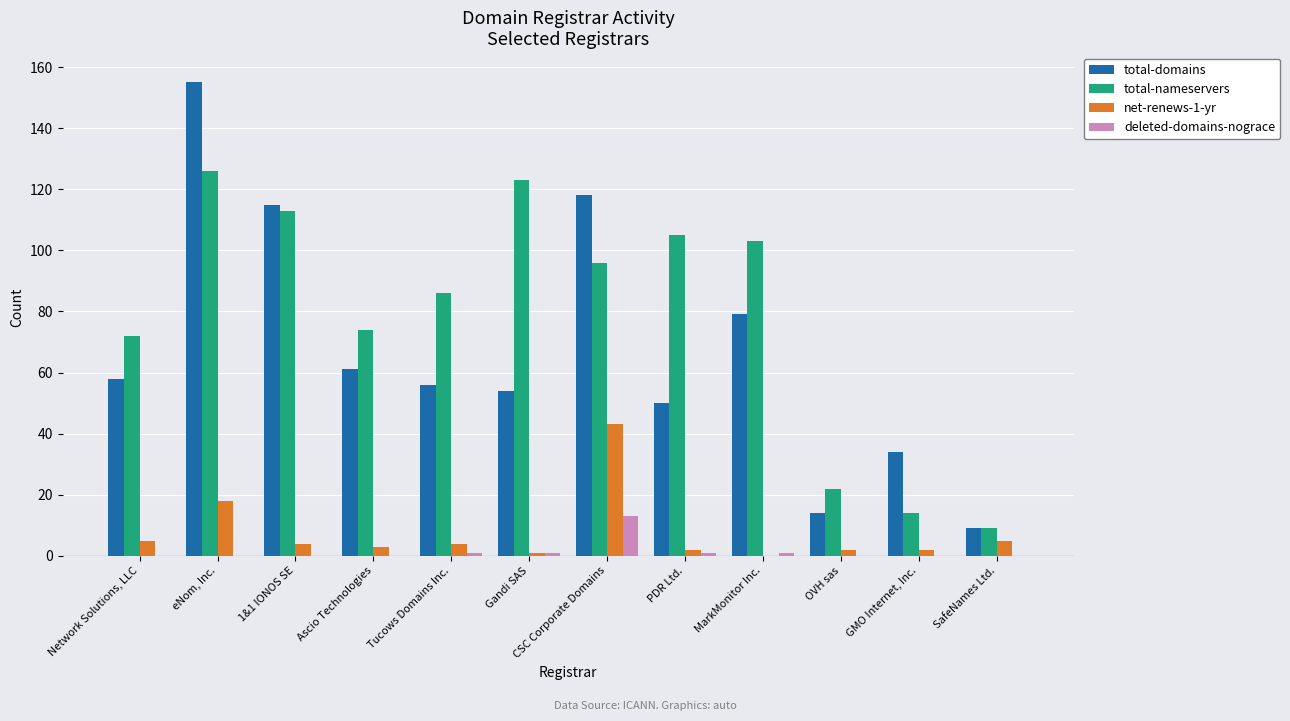

What is the total value across all series at Tucows Domains Inc.?

147